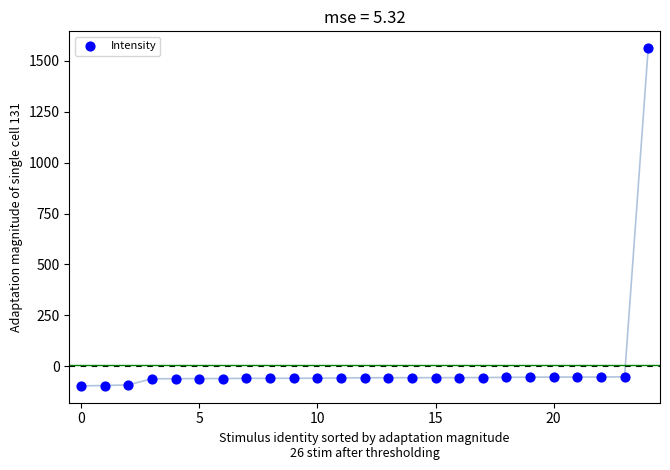

What is the range of Y values (max minus min)?

1657.3